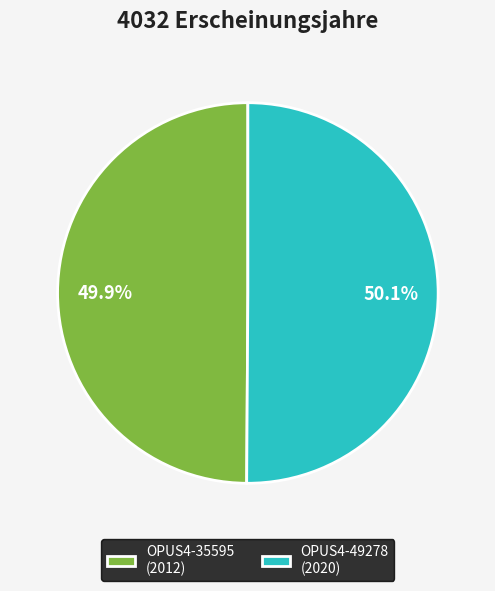

To the nearest percent, what is the combined percentage of OPUS4-35595 and OPUS4-49278?

100%